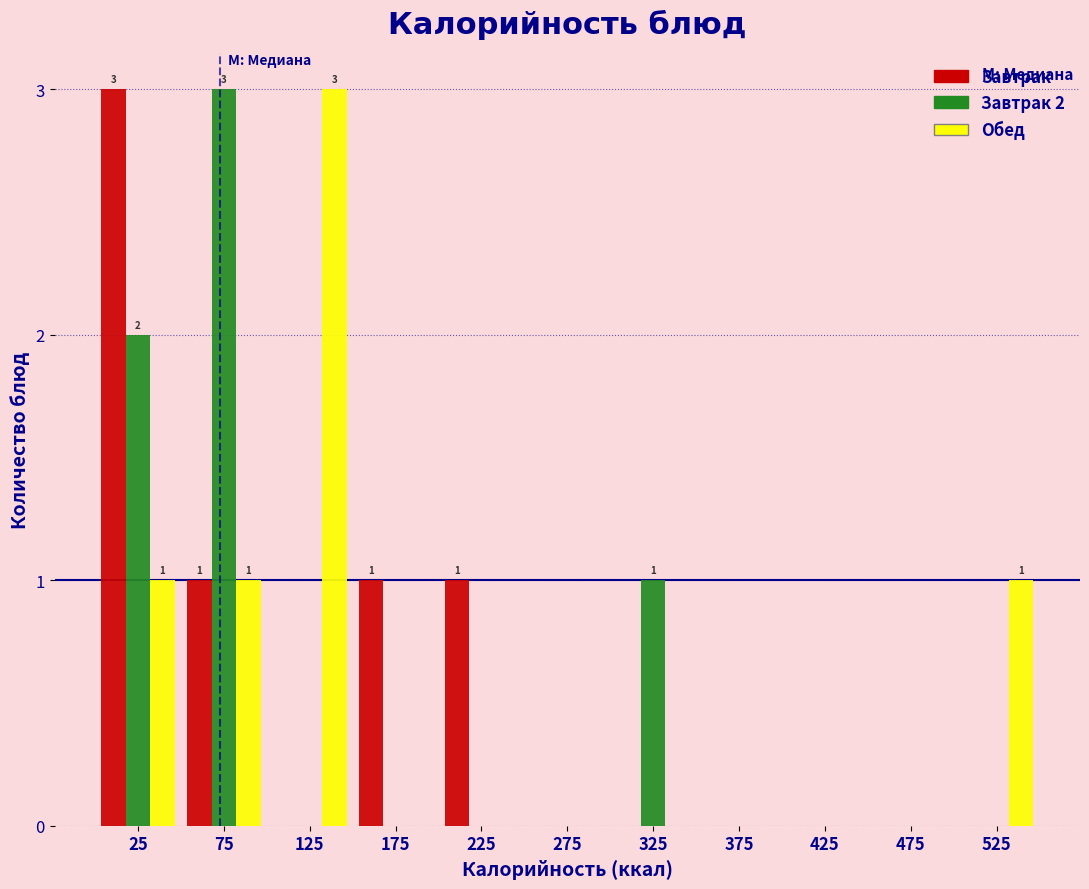

Is the value of Обед at 125 greater than the value of Завтрак 2 at 475?

Yes